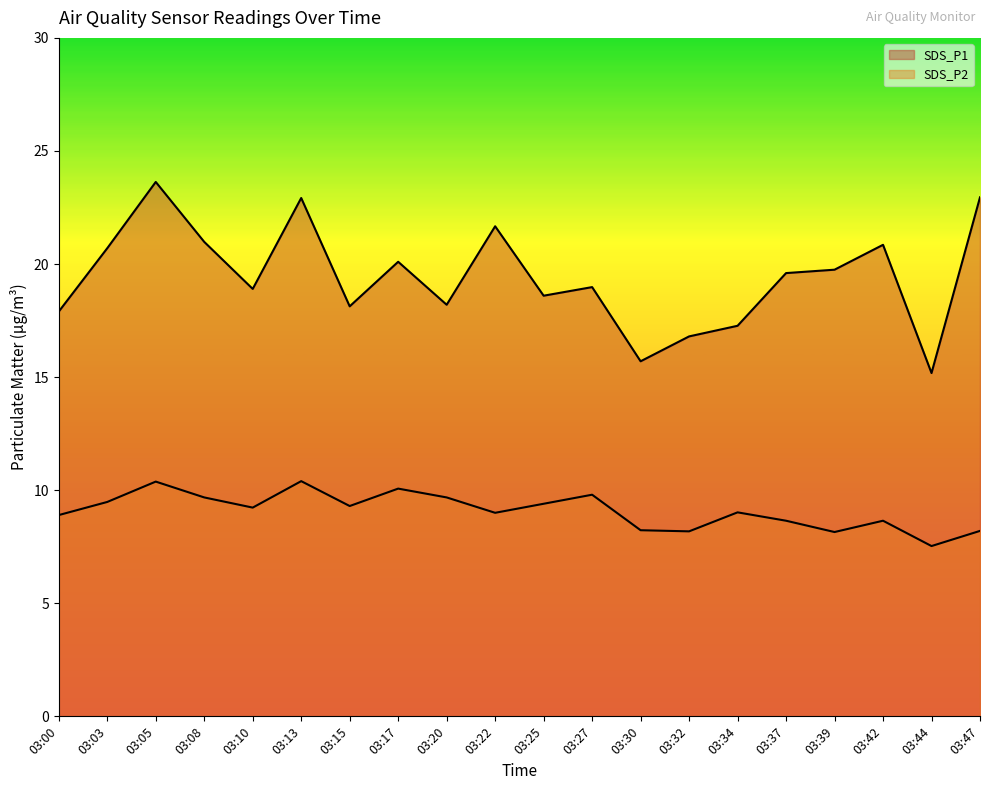

At which label does SDS_P1 reach its peak?

03:05